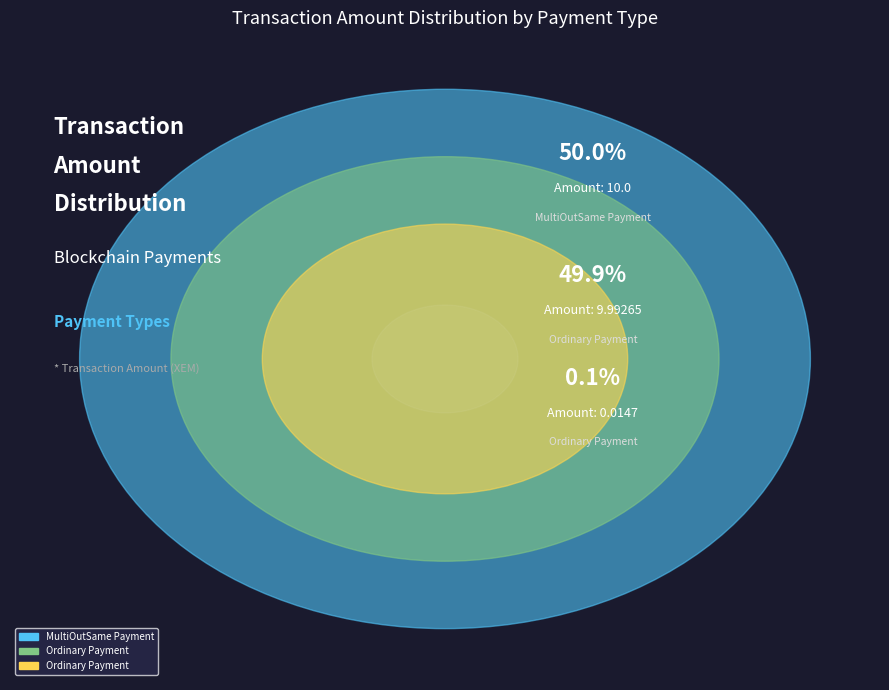

What is the total percentage of MultiOutSame Payment
(Height: 945990) and Ordinary Payment
(Height: 946934)?

99.9%